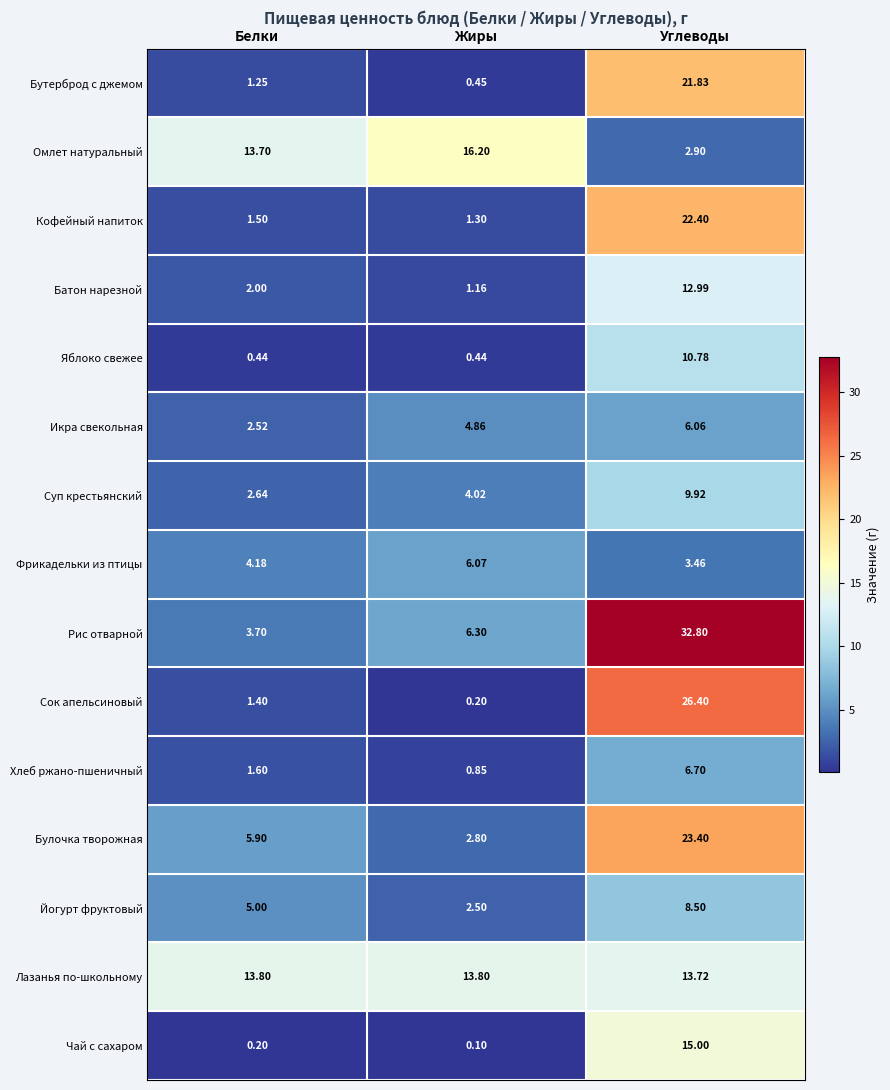

At which label is Лазанья по-школьному closest to 13?

Углеводы